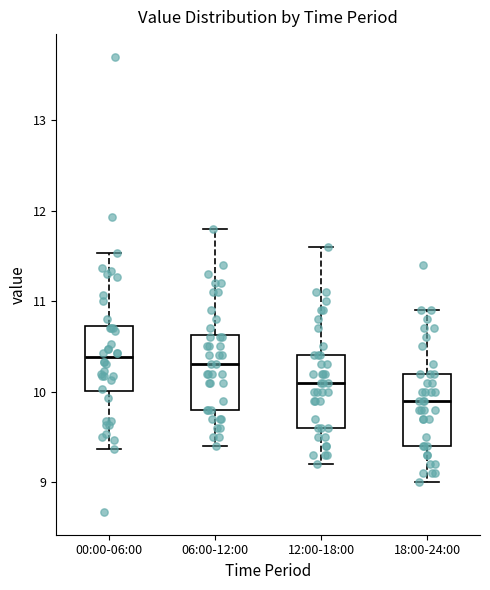

Reading left to right, read every box against the y-axis: the position of its median line, the range the box covers, and the ends of its whiskers. The values are not printed on the chart, so give them approximately, as read against the axis.

00:00-06:00: median 10.4, box 10.0 to 10.7, whiskers 9.4 to 11.5
06:00-12:00: median 10.3, box 9.8 to 10.6, whiskers 9.4 to 11.8
12:00-18:00: median 10.1, box 9.6 to 10.4, whiskers 9.2 to 11.6
18:00-24:00: median 9.9, box 9.4 to 10.2, whiskers 9.0 to 10.9